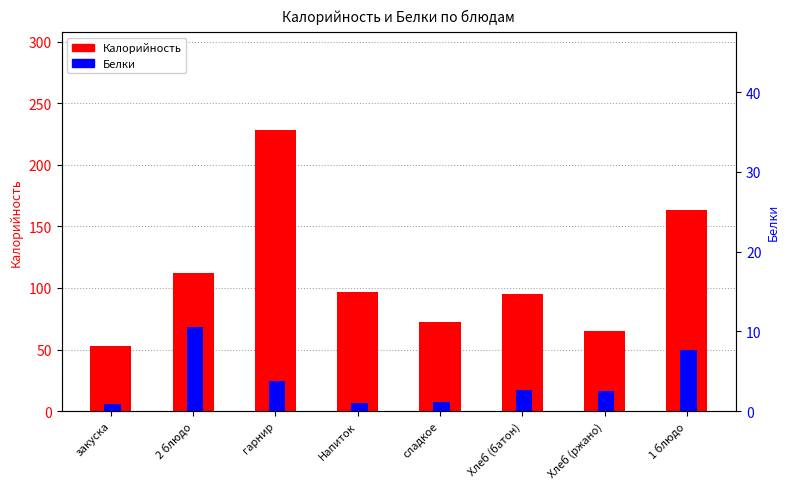

What is the maximum value shown in the chart?

228.0